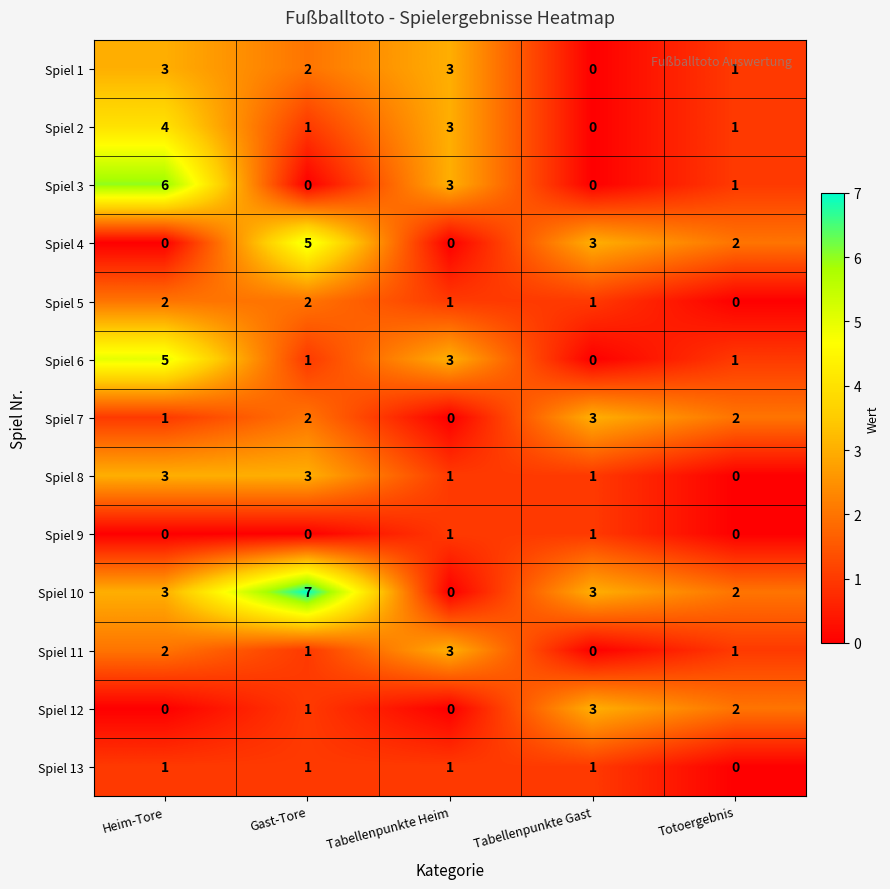

Is it true that Spiel 5 equals 2 at Gast-Tore?

True